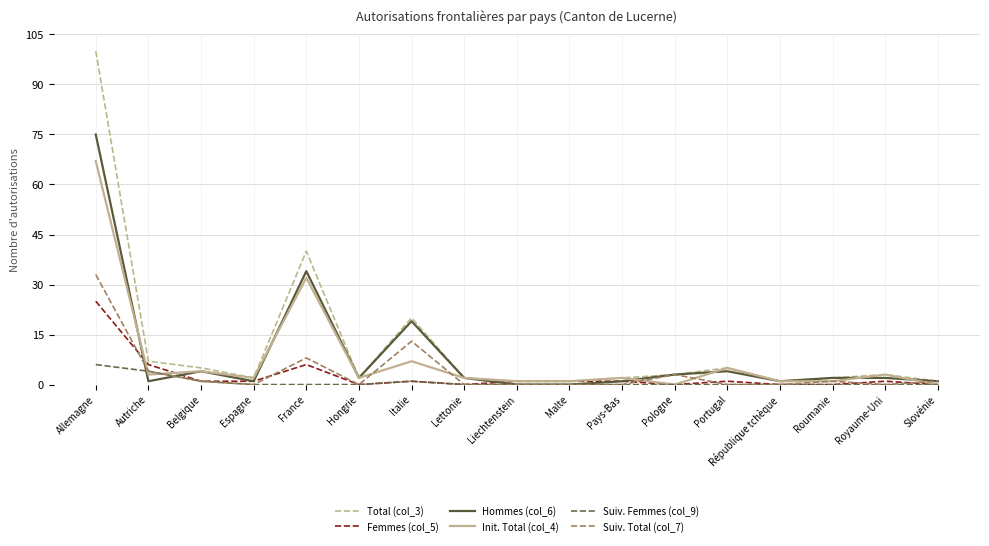

Reading left to right, transcribe all the data shown in this chart.

Total (col_3): Allemagne=100	Autriche=7	Belgique=5	Espagne=2	France=40	Hongrie=2	Italie=20	Lettonie=2	Liechtenstein=1	Malte=1	Pays-Bas=2	Pologne=3	Portugal=5	République tchèque=1	Roumanie=2	Royaume-Uni=3	Slovénie=1
Femmes (col_5): Allemagne=25	Autriche=6	Belgique=1	Espagne=1	France=6	Hongrie=0	Italie=1	Lettonie=0	Liechtenstein=1	Malte=1	Pays-Bas=1	Pologne=0	Portugal=1	République tchèque=0	Roumanie=0	Royaume-Uni=1	Slovénie=0
Hommes (col_6): Allemagne=75	Autriche=1	Belgique=4	Espagne=1	France=34	Hongrie=2	Italie=19	Lettonie=2	Liechtenstein=0	Malte=0	Pays-Bas=1	Pologne=3	Portugal=4	République tchèque=1	Roumanie=2	Royaume-Uni=2	Slovénie=1
Init. Total (col_4): Allemagne=67	Autriche=3	Belgique=4	Espagne=2	France=32	Hongrie=2	Italie=7	Lettonie=2	Liechtenstein=1	Malte=1	Pays-Bas=2	Pologne=0	Portugal=5	République tchèque=1	Roumanie=1	Royaume-Uni=3	Slovénie=0
Suiv. Femmes (col_9): Allemagne=6	Autriche=4	Belgique=1	Espagne=0	France=0	Hongrie=0	Italie=1	Lettonie=0	Liechtenstein=0	Malte=0	Pays-Bas=0	Pologne=0	Portugal=0	République tchèque=0	Roumanie=0	Royaume-Uni=0	Slovénie=0
Suiv. Total (col_7): Allemagne=33	Autriche=4	Belgique=1	Espagne=0	France=8	Hongrie=0	Italie=13	Lettonie=0	Liechtenstein=0	Malte=0	Pays-Bas=0	Pologne=3	Portugal=0	République tchèque=0	Roumanie=1	Royaume-Uni=0	Slovénie=1